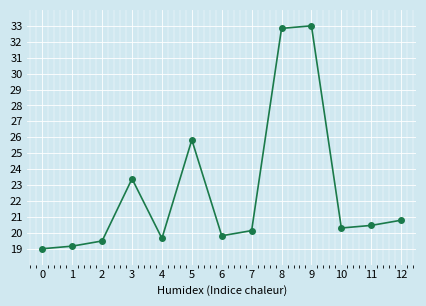

Rank the categories by value from lowest to highest.

0, 1, 2, 4, 6, 7, 10, 11, 12, 3, 5, 8, 9